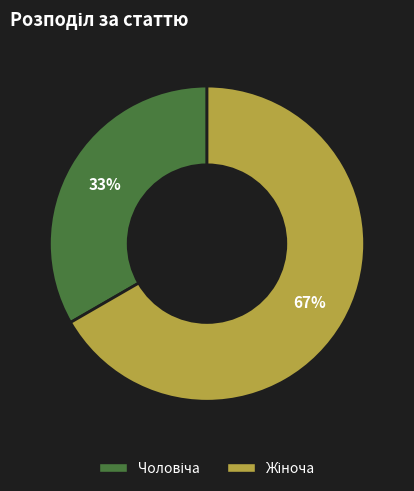

To the nearest percent, what is the average slice percentage?

50%